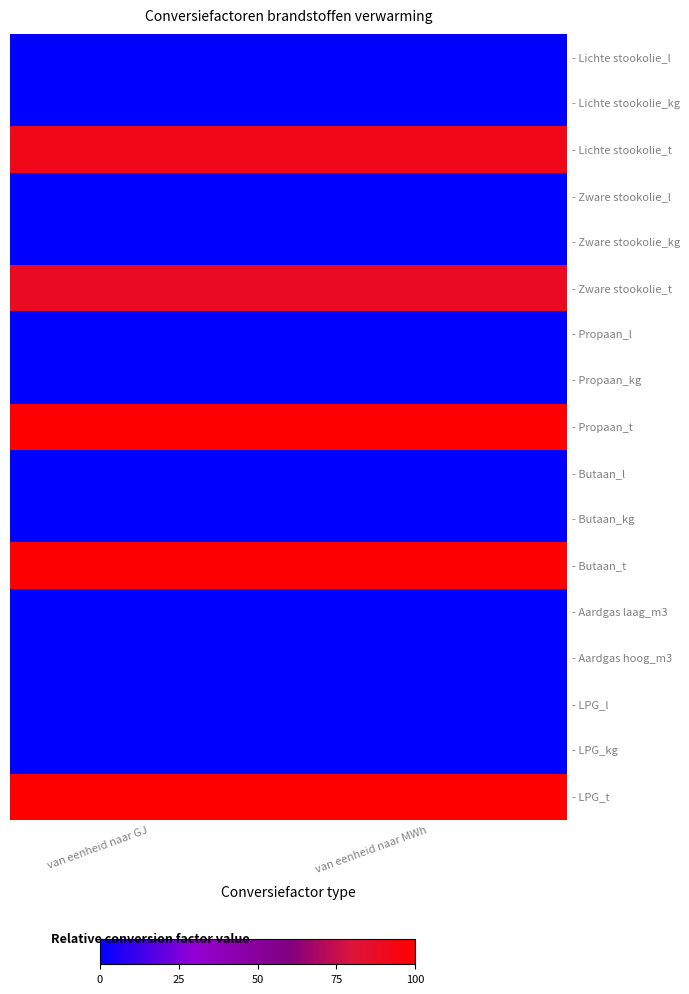

At which category does the chart reach its minimum across all series?

van eenheid naar GJ